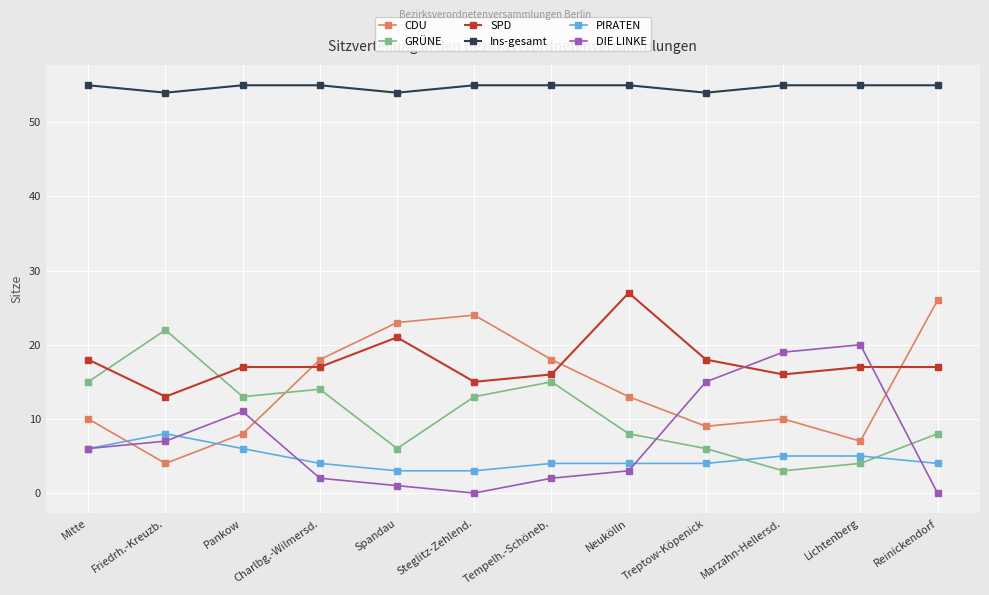

Is this an area chart (filled region under the line)?

No